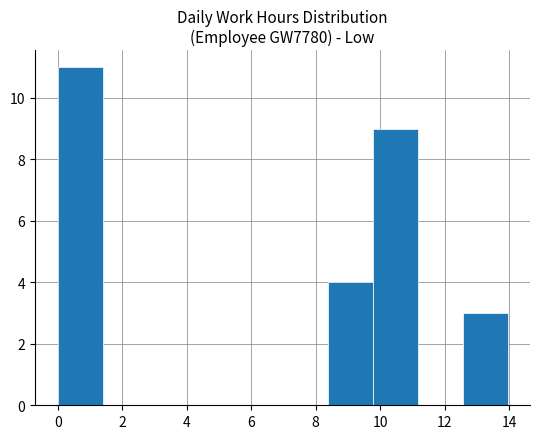

Reading left to right, list every bar in this chart as the range it spans on the x-axis followed by its height. Neither the bar edges nor the heights are printed on the chart, so give them approximately, as read against the axes.

0.0 to 1.4: 11
1.4 to 2.8: 0
2.8 to 4.2: 0
4.2 to 5.6: 0
5.6 to 7.0: 0
7.0 to 8.4: 0
8.4 to 9.8: 4
9.8 to 11.2: 9
11.2 to 12.6: 0
12.6 to 14.0: 3